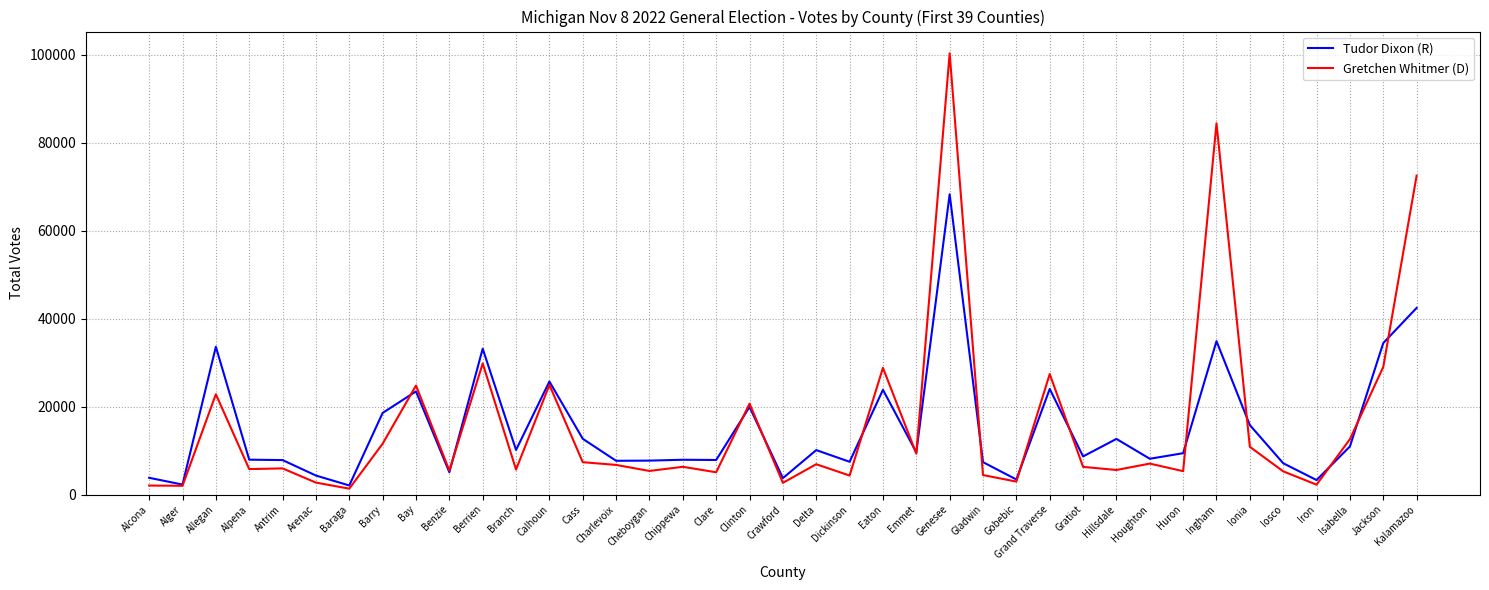

In Gretchen Whitmer (D), how many points are lower than both neighbors (excluding endpoints)?

14